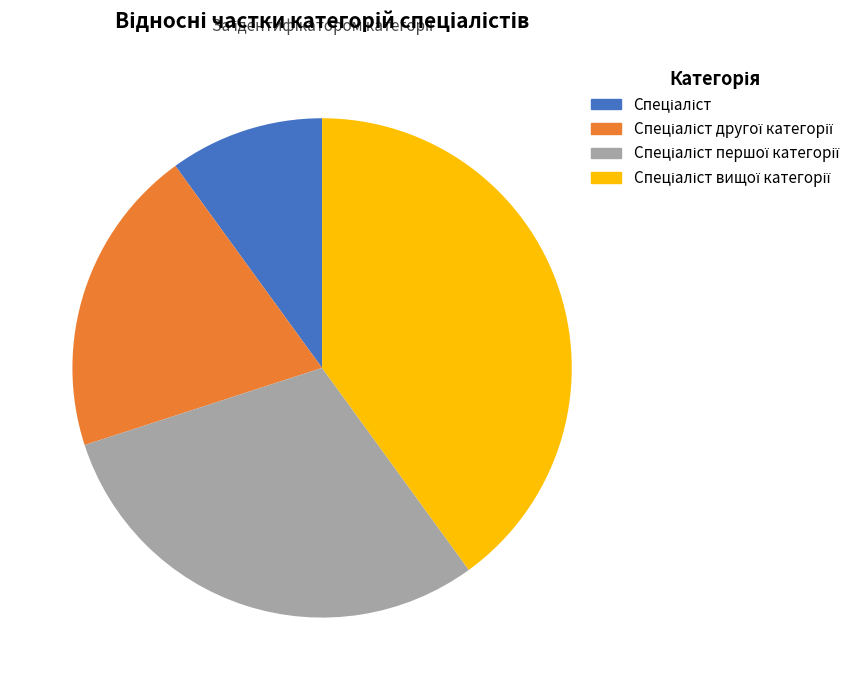

How many segments does this pie chart have?

4